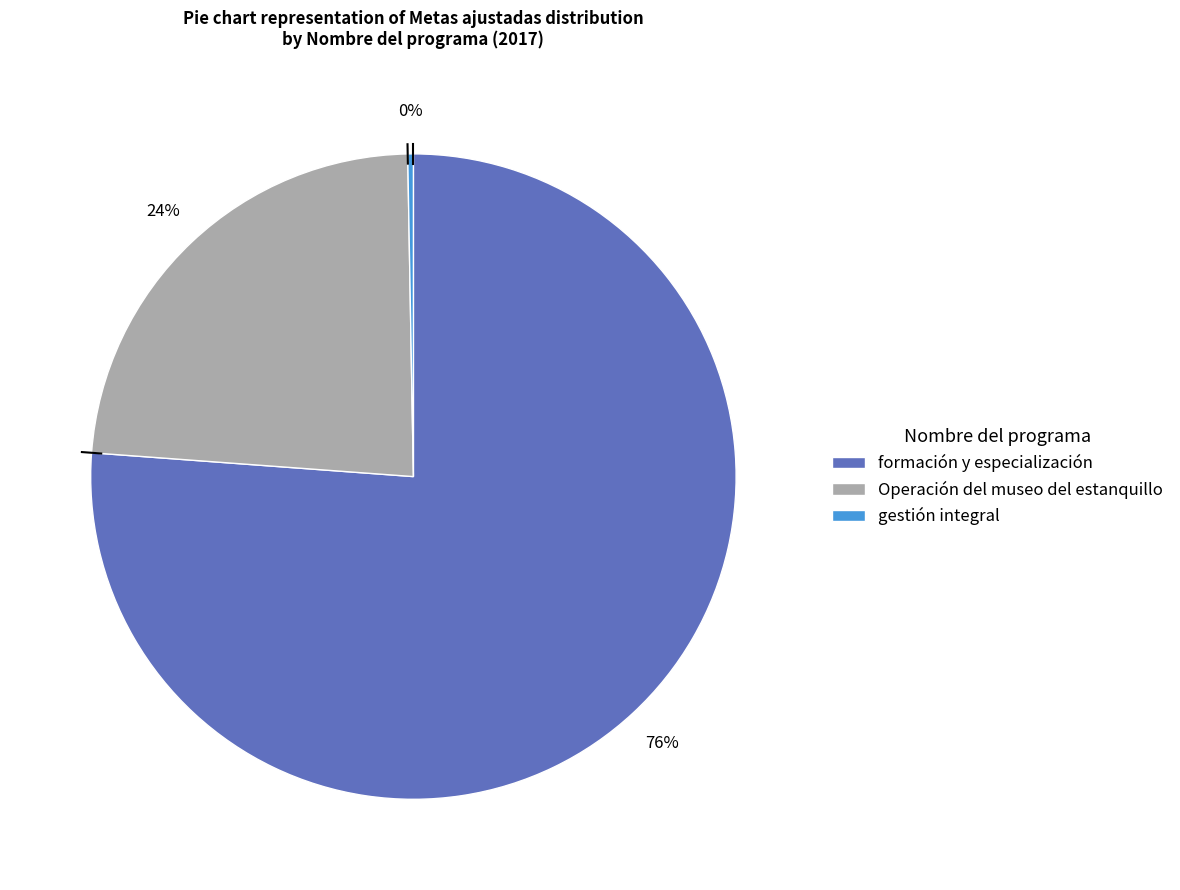

Which category has the biggest portion of the pie?

formación y especialización